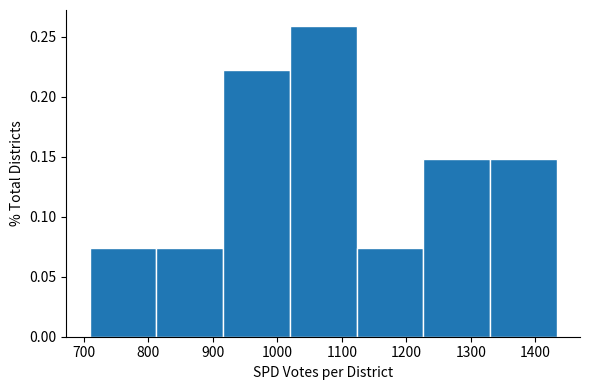

Reading left to right, list every bar in this chart as the range it spans on the x-axis followed by its height. Neither the bar edges nor the heights are printed on the chart, so give them approximately, as read against the axes.

710 to 810: 0.075
810 to 920: 0.075
920 to 1020: 0.220
1020 to 1120: 0.260
1120 to 1230: 0.075
1230 to 1330: 0.150
1330 to 1430: 0.150